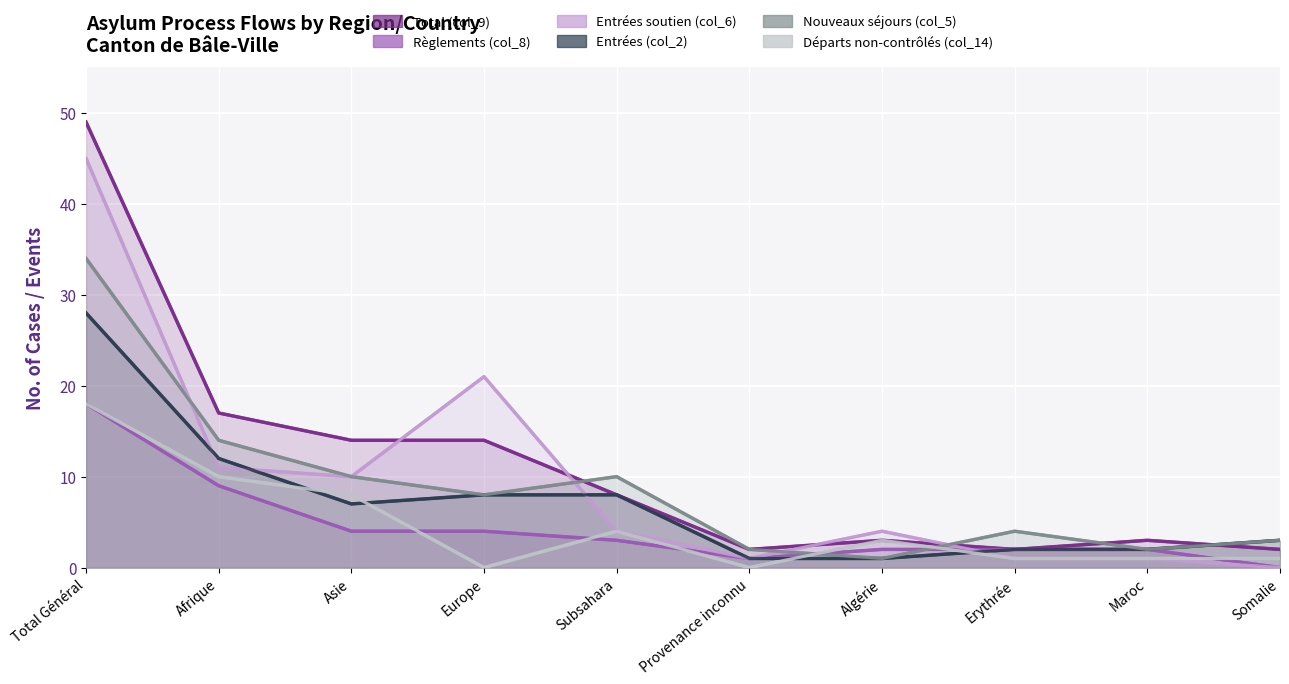

What is the difference between the highest and lowest values at Afrique?

8